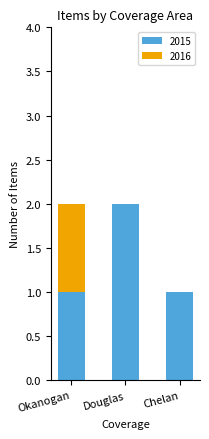

Which category has the highest value in the 2015 series?

Douglas